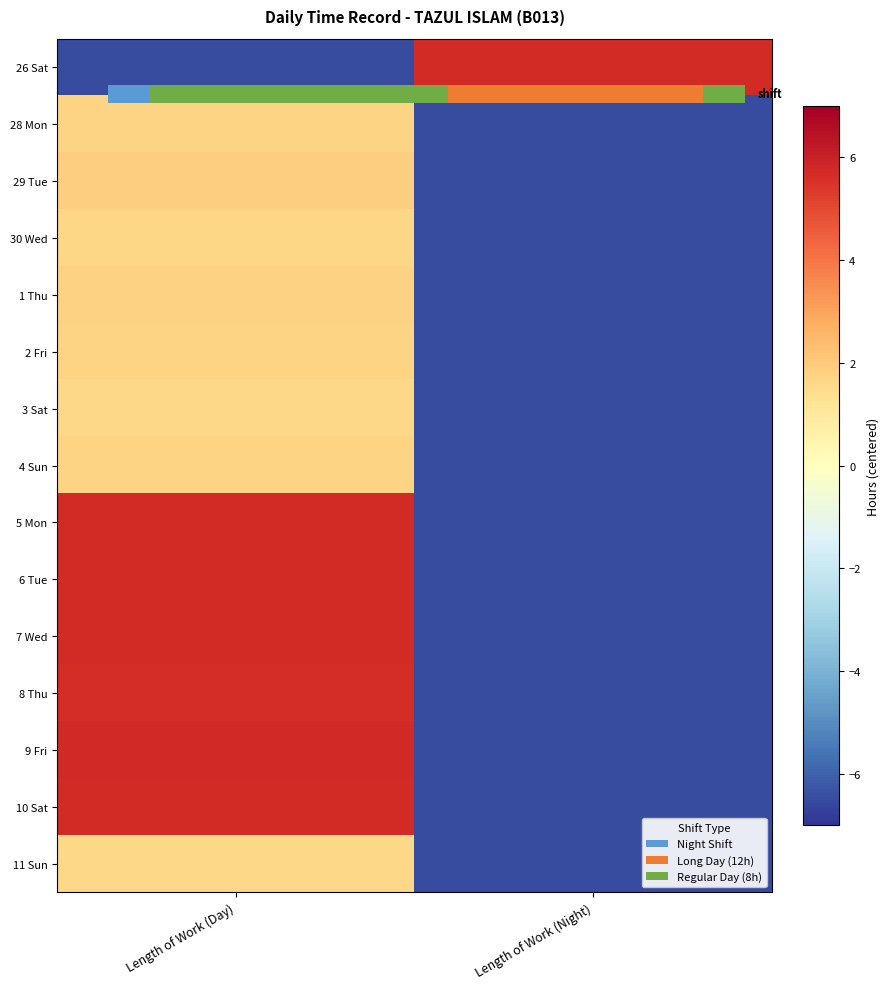

Which label corresponds to the largest value in the chart?

Length of Work (Day)